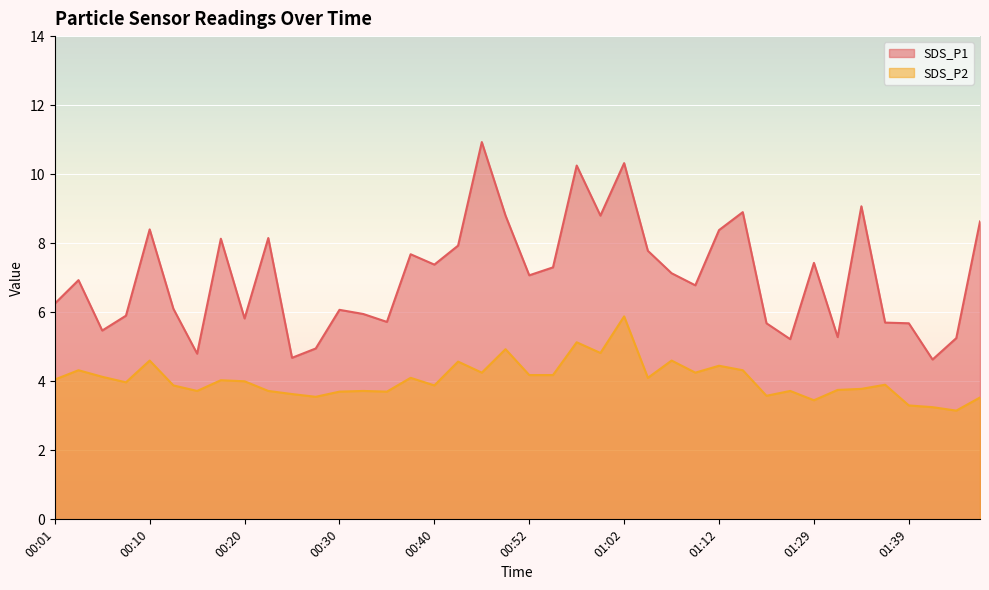

At which label does SDS_P2 first exceed 4?

00:01